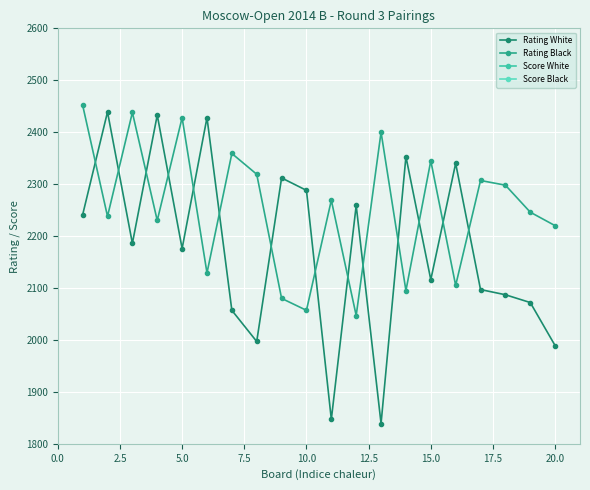

What is the value of the Score White point at the 9th from the left?

2.0